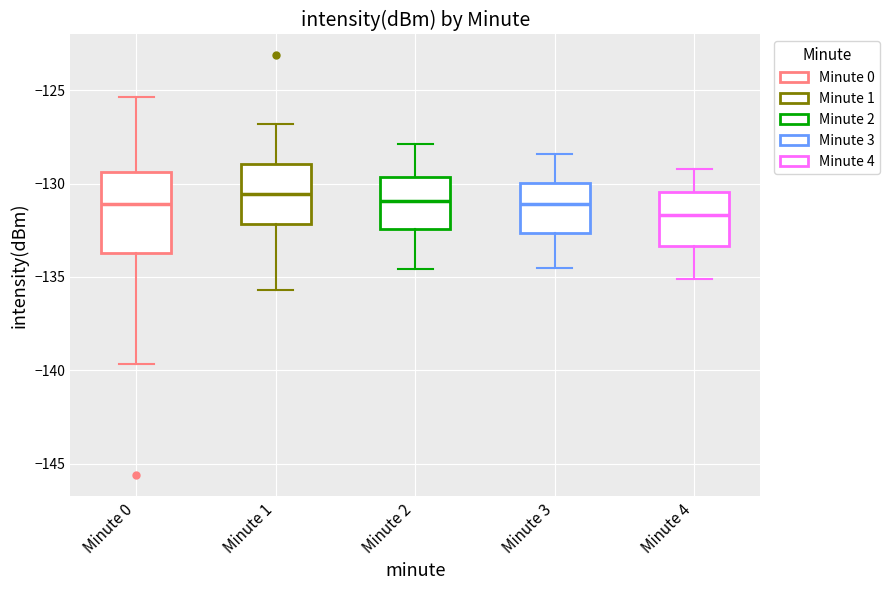

Reading left to right, transcribe this box plot: for each box, give where its median line is, the range the box spans, and where its two whiskers end, as read against the y-axis. The values are not printed on the chart, so give them approximately, as read against the axis.

Minute 0: median -131.0, box -133.5 to -129.5, whiskers -139.5 to -125.5
Minute 1: median -130.5, box -132.0 to -129.0, whiskers -135.5 to -127.0
Minute 2: median -131.0, box -132.5 to -129.5, whiskers -134.5 to -128.0
Minute 3: median -131.0, box -132.5 to -130.0, whiskers -134.5 to -128.5
Minute 4: median -131.5, box -133.5 to -130.5, whiskers -135.0 to -129.0